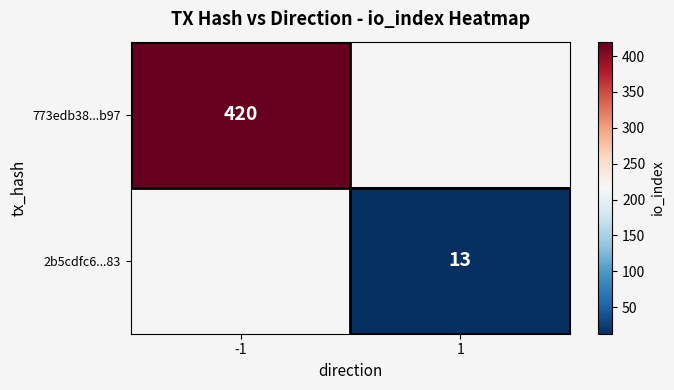

The value of 2b5cdfc6...83 at 1 is 13. True or false?

True